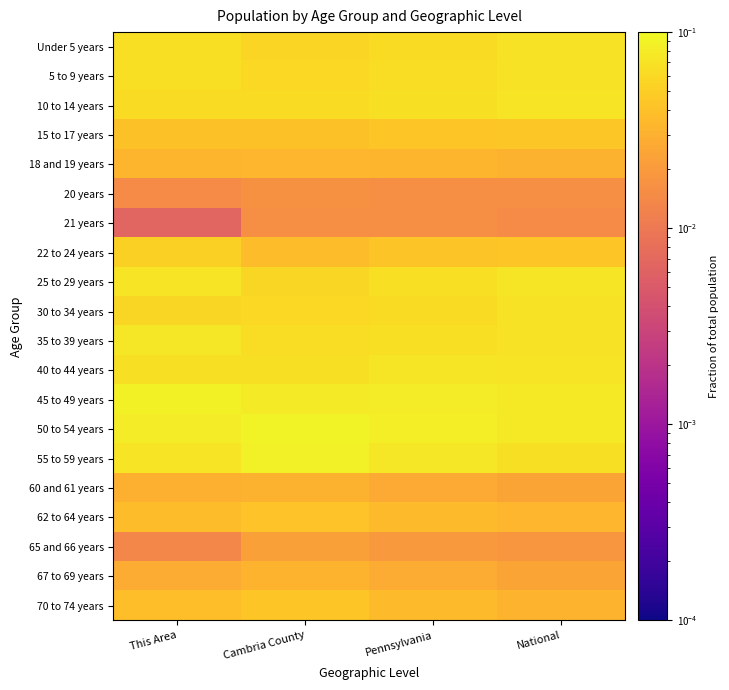

Reading right to left, list all the values displayed in this chart.

Under 5 years: National=0.1	Pennsylvania=0.1	Cambria County=0.1	This Area=0.1
5 to 9 years: National=0.1	Pennsylvania=0.1	Cambria County=0.1	This Area=0.1
10 to 14 years: National=0.1	Pennsylvania=0.1	Cambria County=0.1	This Area=0.1
15 to 17 years: National=0.0	Pennsylvania=0.0	Cambria County=0.0	This Area=0.0
18 and 19 years: National=0.0	Pennsylvania=0.0	Cambria County=0.0	This Area=0.0
20 years: National=0.0	Pennsylvania=0.0	Cambria County=0.0	This Area=0.0
21 years: National=0.0	Pennsylvania=0.0	Cambria County=0.0	This Area=0.0
22 to 24 years: National=0.0	Pennsylvania=0.0	Cambria County=0.0	This Area=0.1
25 to 29 years: National=0.1	Pennsylvania=0.1	Cambria County=0.1	This Area=0.1
30 to 34 years: National=0.1	Pennsylvania=0.1	Cambria County=0.1	This Area=0.1
35 to 39 years: National=0.1	Pennsylvania=0.1	Cambria County=0.1	This Area=0.1
40 to 44 years: National=0.1	Pennsylvania=0.1	Cambria County=0.1	This Area=0.1
45 to 49 years: National=0.1	Pennsylvania=0.1	Cambria County=0.1	This Area=0.1
50 to 54 years: National=0.1	Pennsylvania=0.1	Cambria County=0.1	This Area=0.1
55 to 59 years: National=0.1	Pennsylvania=0.1	Cambria County=0.1	This Area=0.1
60 and 61 years: National=0.0	Pennsylvania=0.0	Cambria County=0.0	This Area=0.0
62 to 64 years: National=0.0	Pennsylvania=0.0	Cambria County=0.0	This Area=0.0
65 and 66 years: National=0.0	Pennsylvania=0.0	Cambria County=0.0	This Area=0.0
67 to 69 years: National=0.0	Pennsylvania=0.0	Cambria County=0.0	This Area=0.0
70 to 74 years: National=0.0	Pennsylvania=0.0	Cambria County=0.0	This Area=0.0